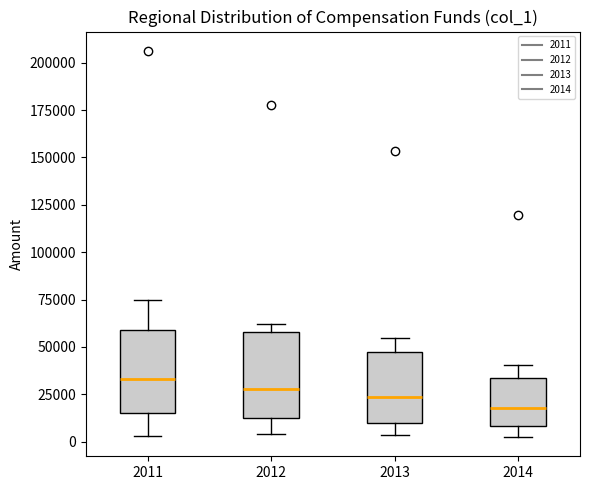

Which box's median line is the lowest?

2014